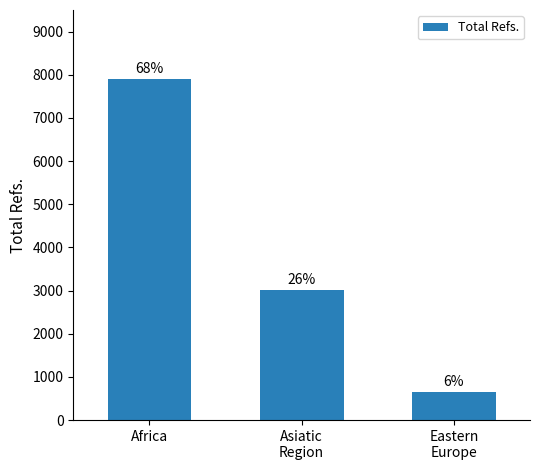

What is the sum of the values at Africa and Eastern
Europe?

8545